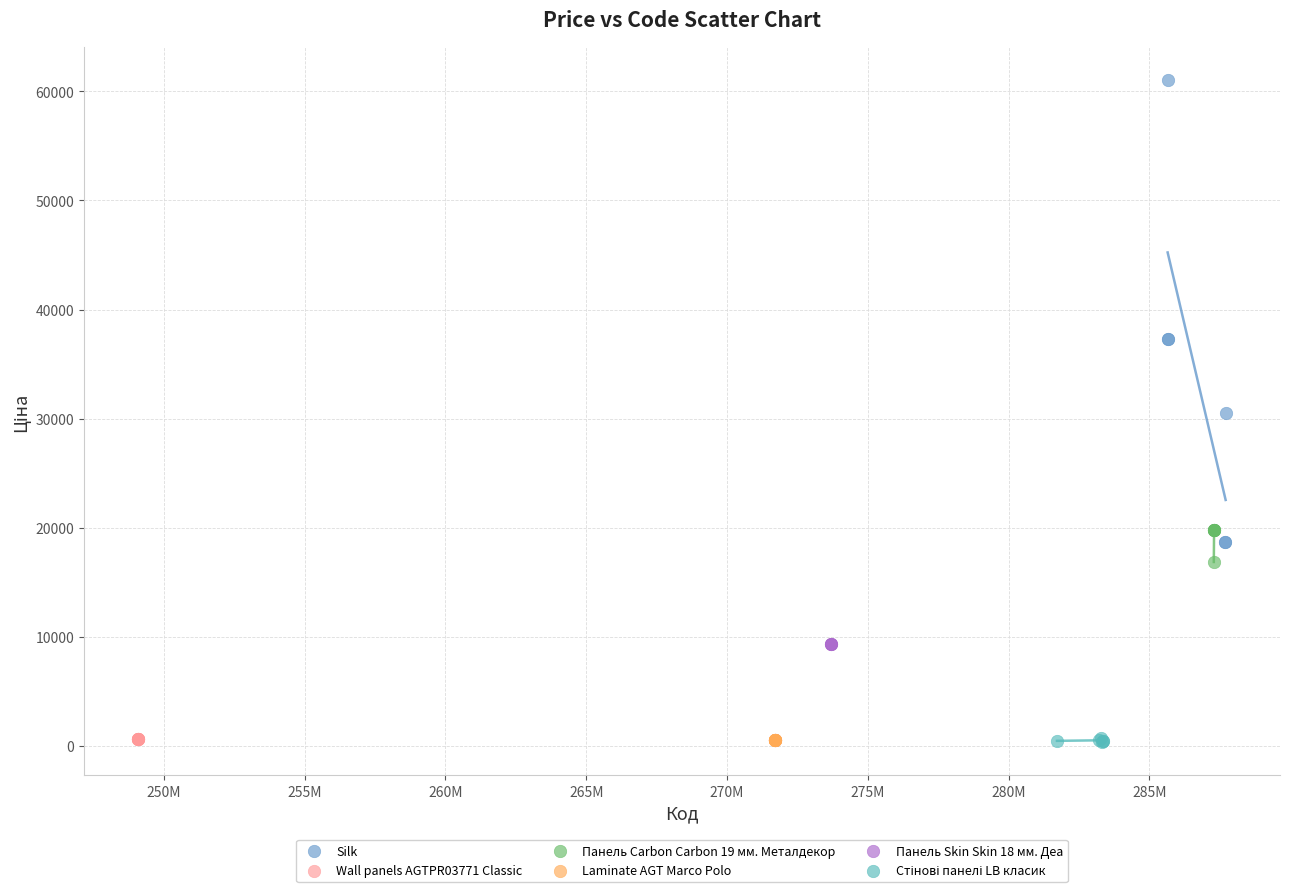

Which series reaches the maximum Y coordinate?

Silk